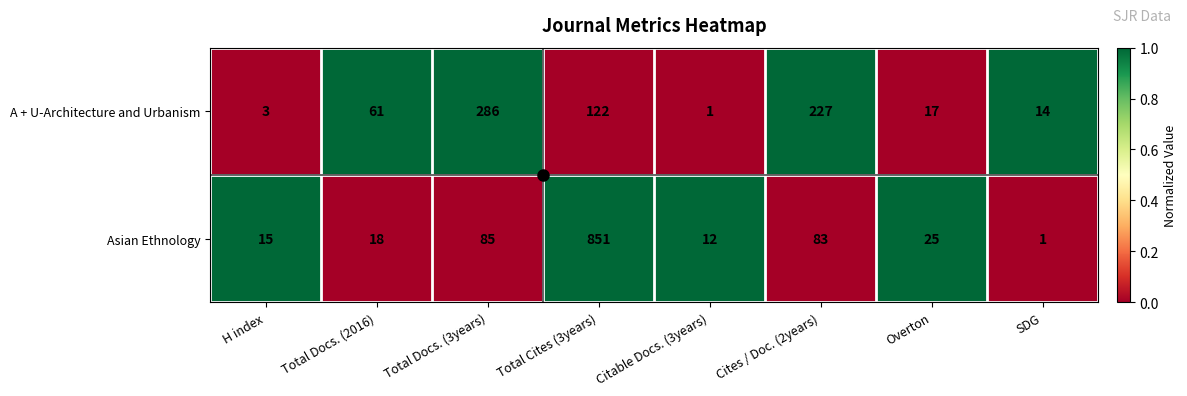

At which label does A + U-Architecture and Urbanism reach its minimum?

Citable Docs. (3years)